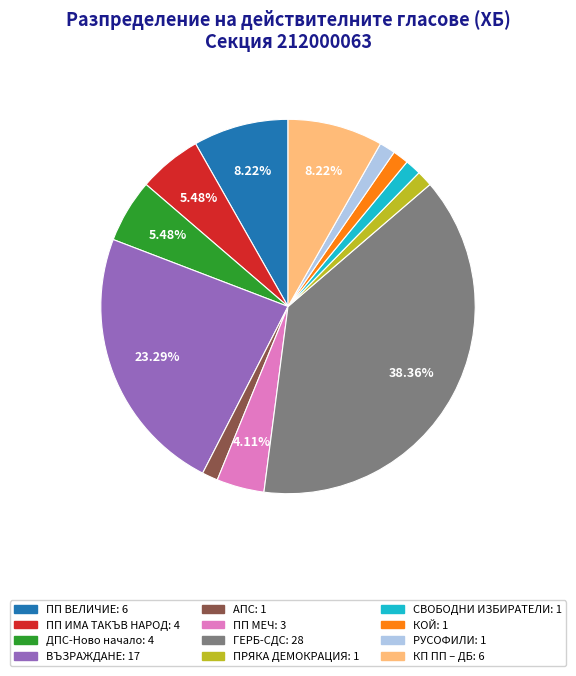

To the nearest percent, what is the combined percentage of АПС and ПРЯКА ДЕМОКРАЦИЯ?

3%